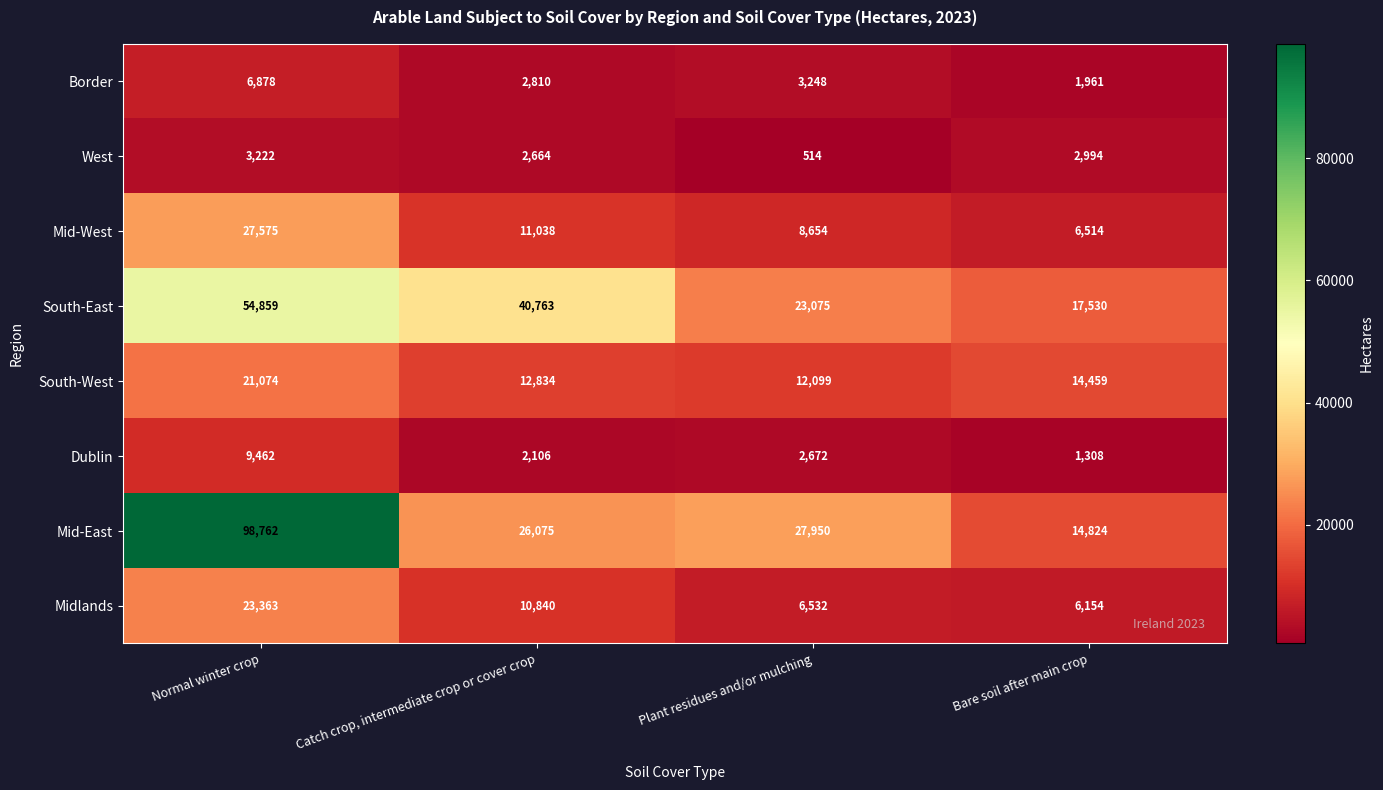

What is the difference between the Mid-East values at Plant residues and/or mulching and Bare soil after main crop?

13126